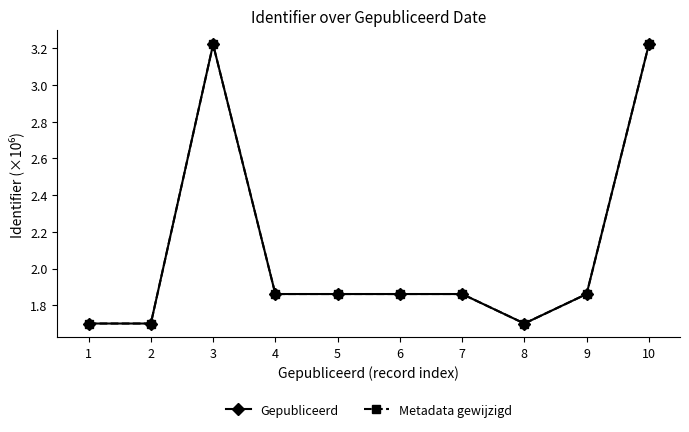

What is the minimum value for Metadata gewijzigd?

1.7